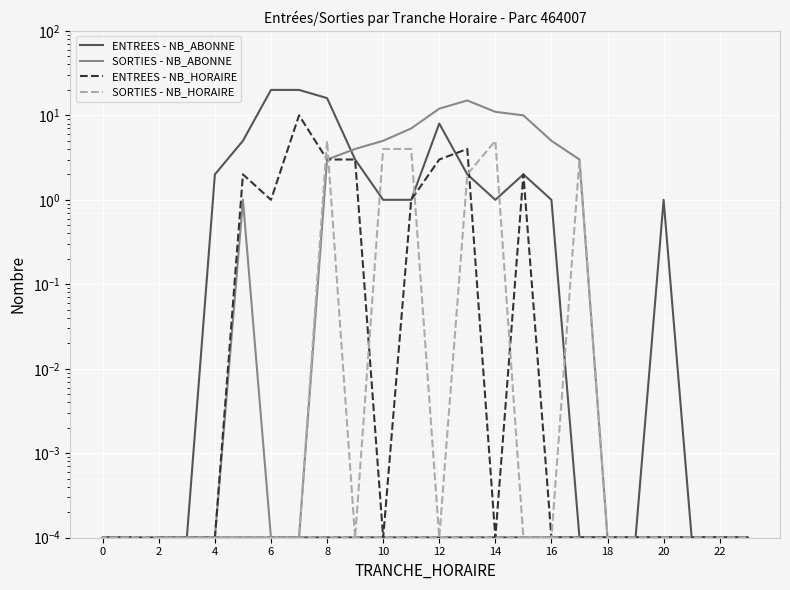

True or false: ENTREES - NB_HORAIRE has more than 1 interior local peaks.

True